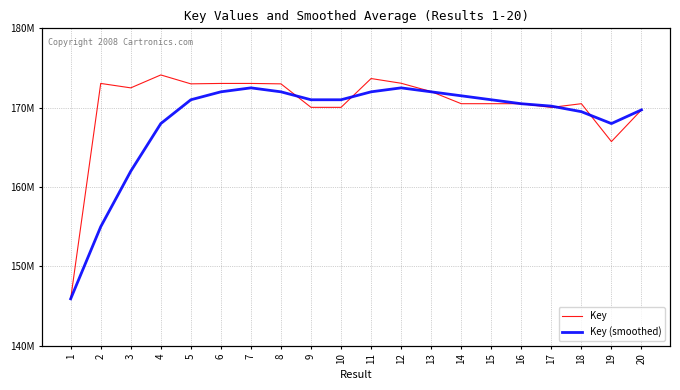

What is the value of the Key (smoothed) point at the 17th from the left?

170200000